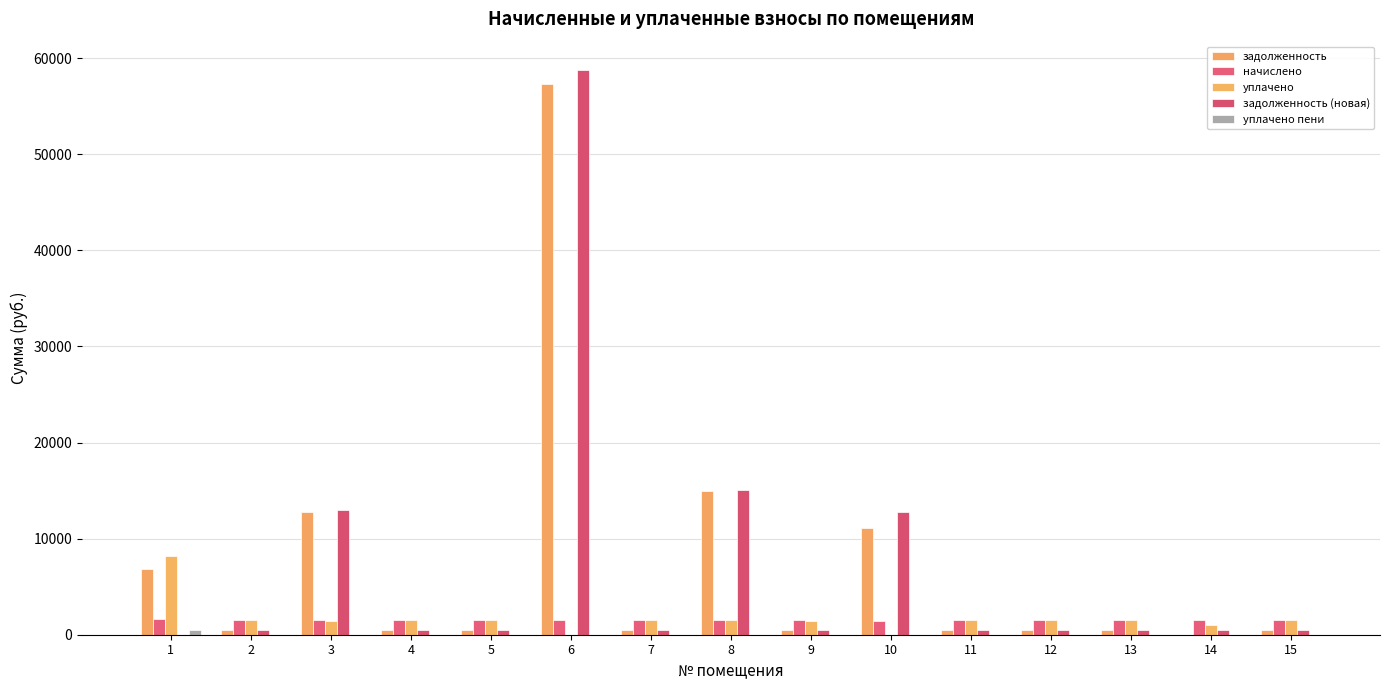

What is the average value of the задолженность (новая) series?

6979.8